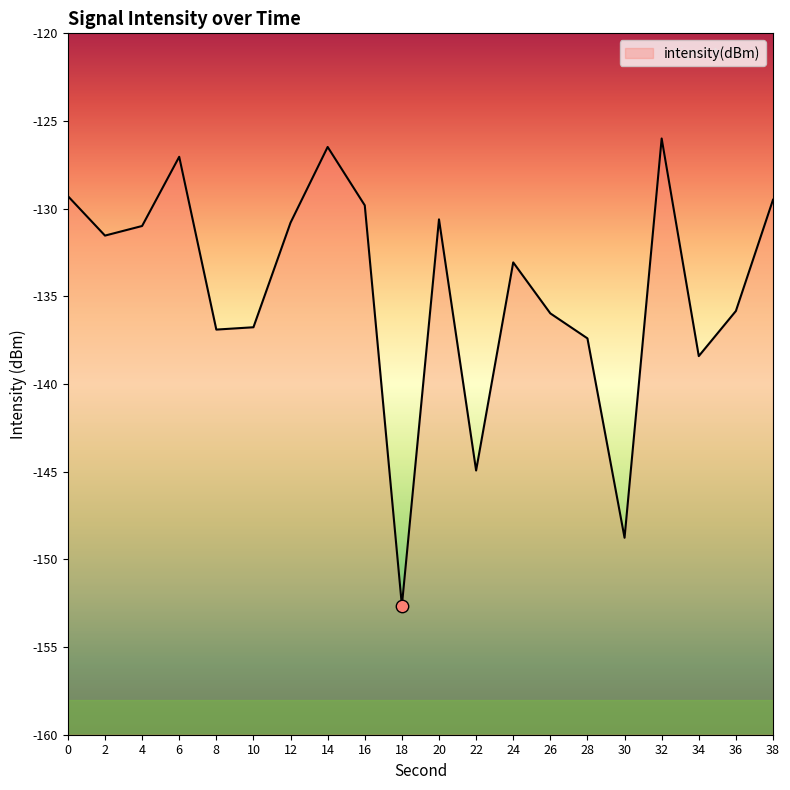

Between 16 and 38, which is larger?

38